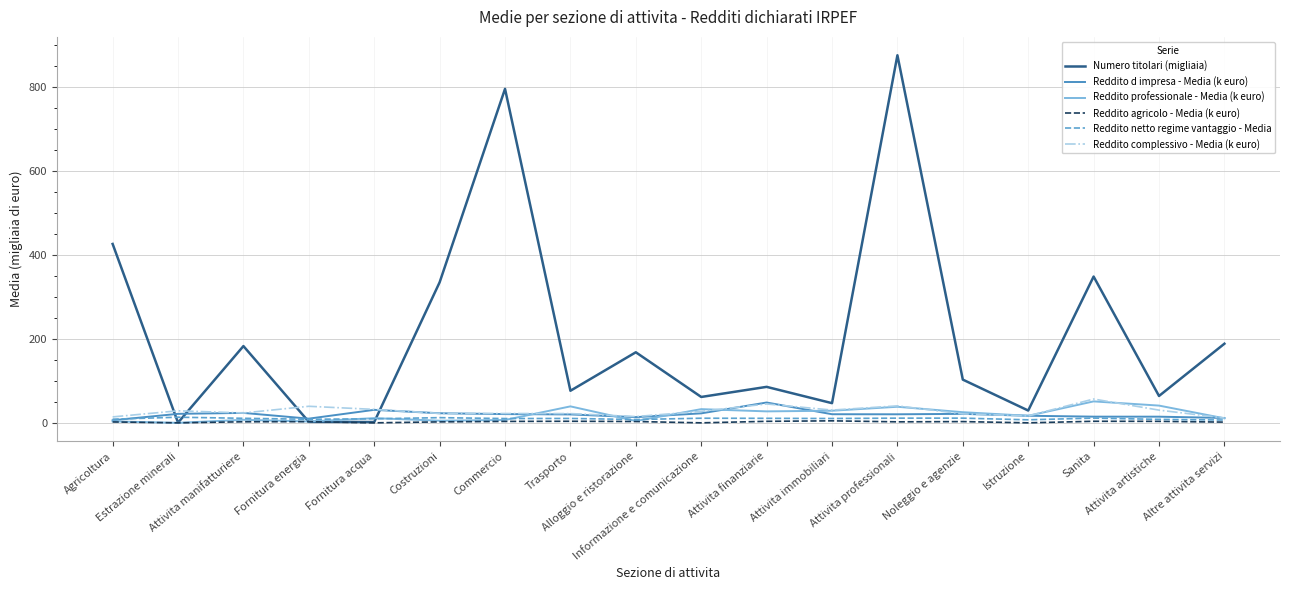

Where do Reddito d impresa - Media (k euro) and Numero titolari (migliaia) first cross each other?

Agricoltura and Estrazione minerali